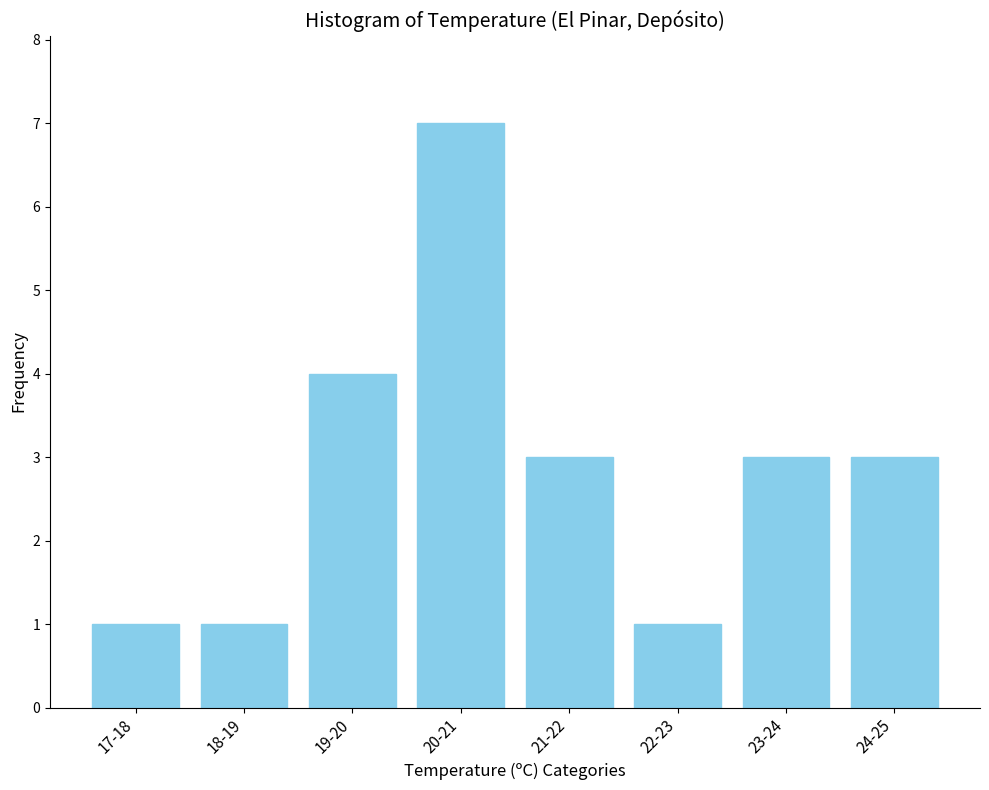

Reading right to left, list all the values displayed in this chart.

24-25=3	23-24=3	22-23=1	21-22=3	20-21=7	19-20=4	18-19=1	17-18=1